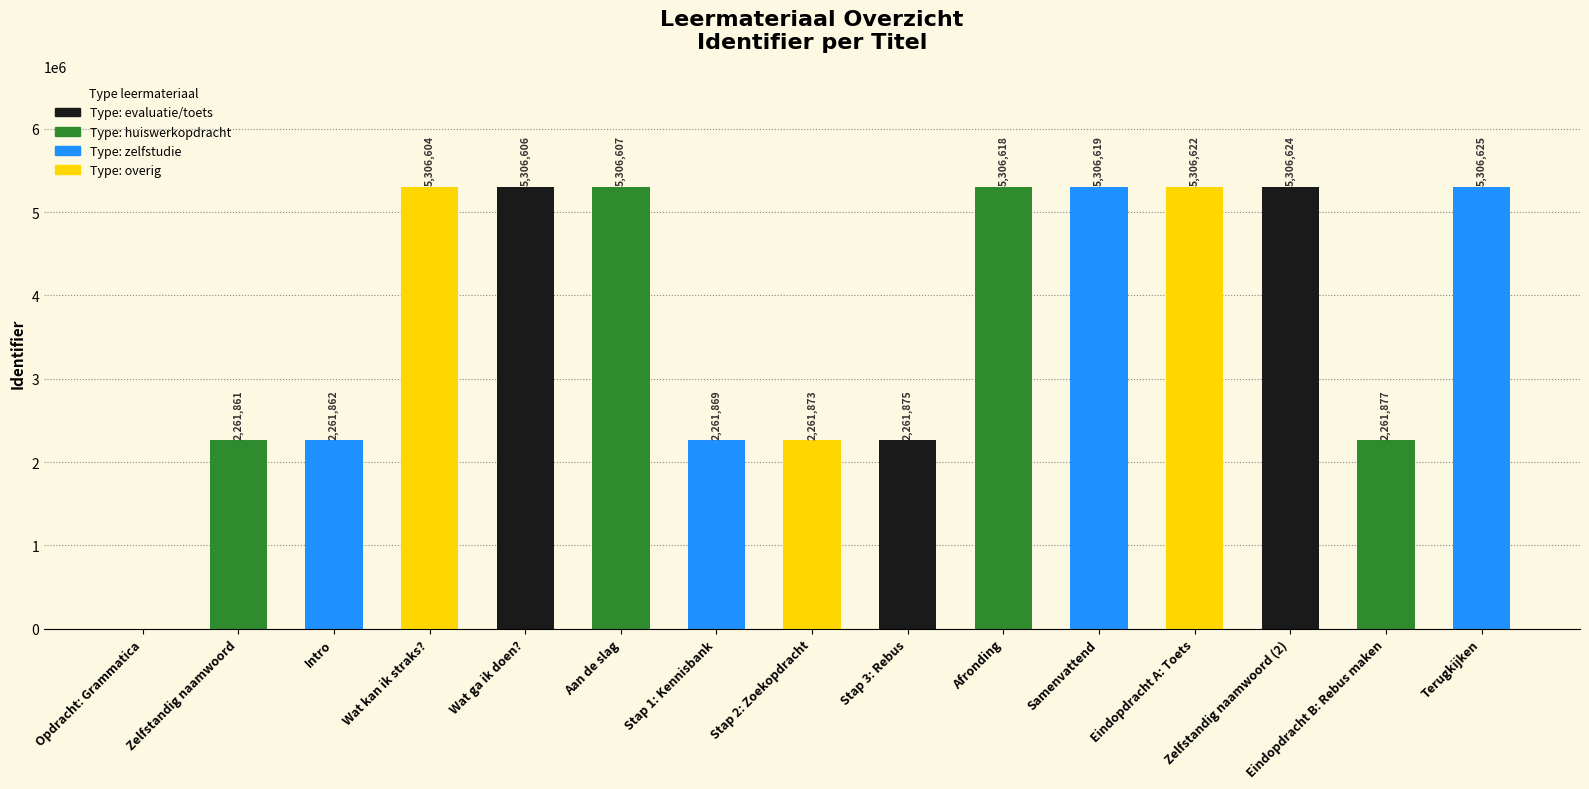

Between Opdracht: Grammatica and Samenvattend, which is larger?

Samenvattend